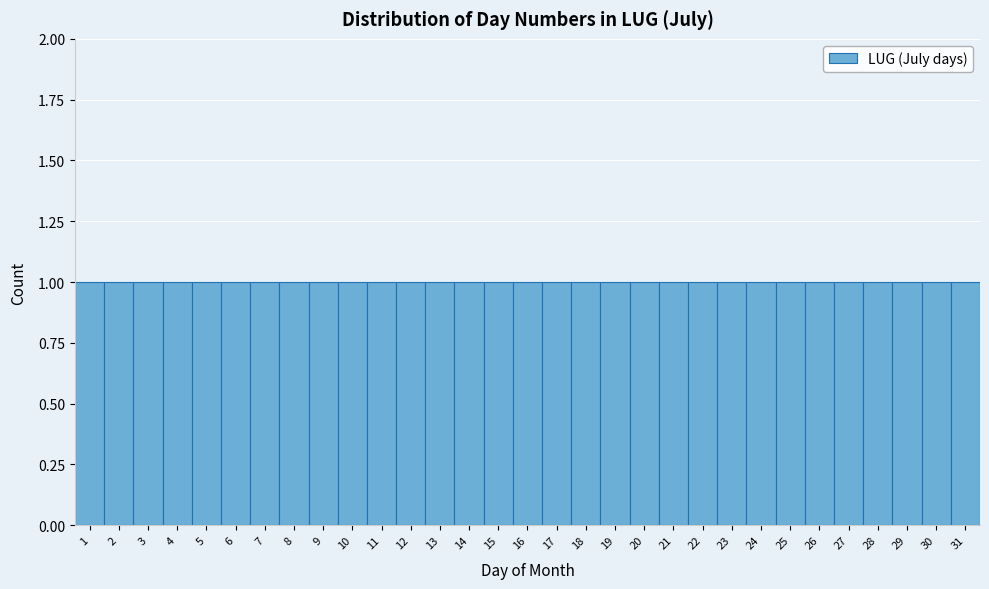

How tall is the bar that spans 30.5 to 31.5 on the x-axis? The values are not printed on the chart, so give them approximately, as read against the axis.

1